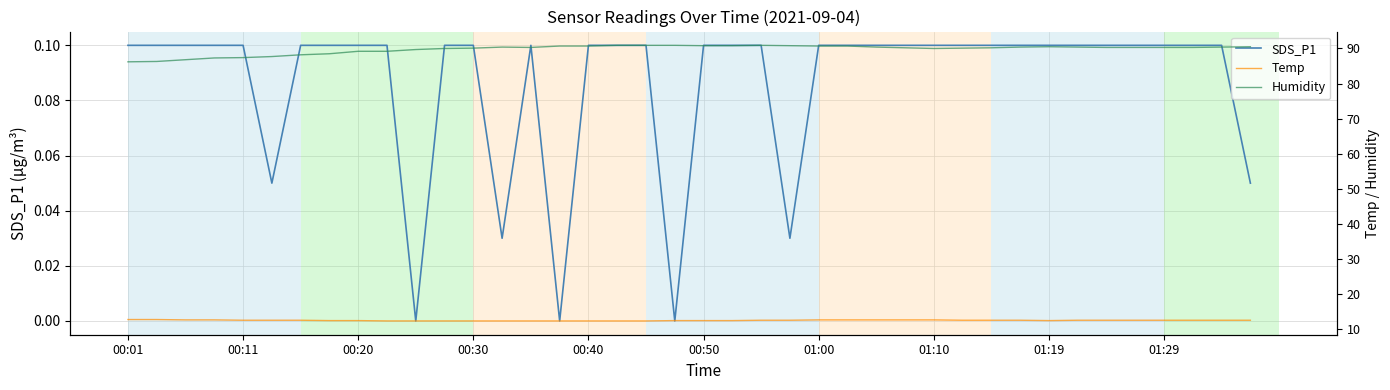

Reading right to left, transcribe all the data shown in this chart.

SDS_P1: 0.1	0.1	0.1	0.1	0.1	0.1	0.1	0.1	0.1	0.1	0.1	0.1	0.1	0.1	0.1	0.1	0.0	0.1	0.1	0.1	0.0	0.1	0.1	0.1	0.0	0.1	0.0	0.1	0.1	0.0	0.1	0.1	0.1	0.1	0.1	0.1	0.1	0.1	0.1	0.1
Temp: 12.5	12.5	12.5	12.5	12.5	12.5	12.5	12.4	12.5	12.5	12.5	12.6	12.6	12.6	12.6	12.6	12.5	12.5	12.4	12.4	12.4	12.3	12.3	12.3	12.3	12.3	12.3	12.3	12.3	12.3	12.3	12.4	12.4	12.5	12.5	12.5	12.6	12.6	12.7	12.7
Humidity: 90.5	90.4	90.3	90.3	90.3	90.3	90.4	90.5	90.4	90.2	90.1	90.0	90.2	90.4	90.7	90.7	90.8	90.9	90.8	90.8	90.9	90.9	90.9	90.7	90.7	90.3	90.4	90.1	90.0	89.7	89.2	89.2	88.5	88.2	87.7	87.4	87.3	86.8	86.3	86.2